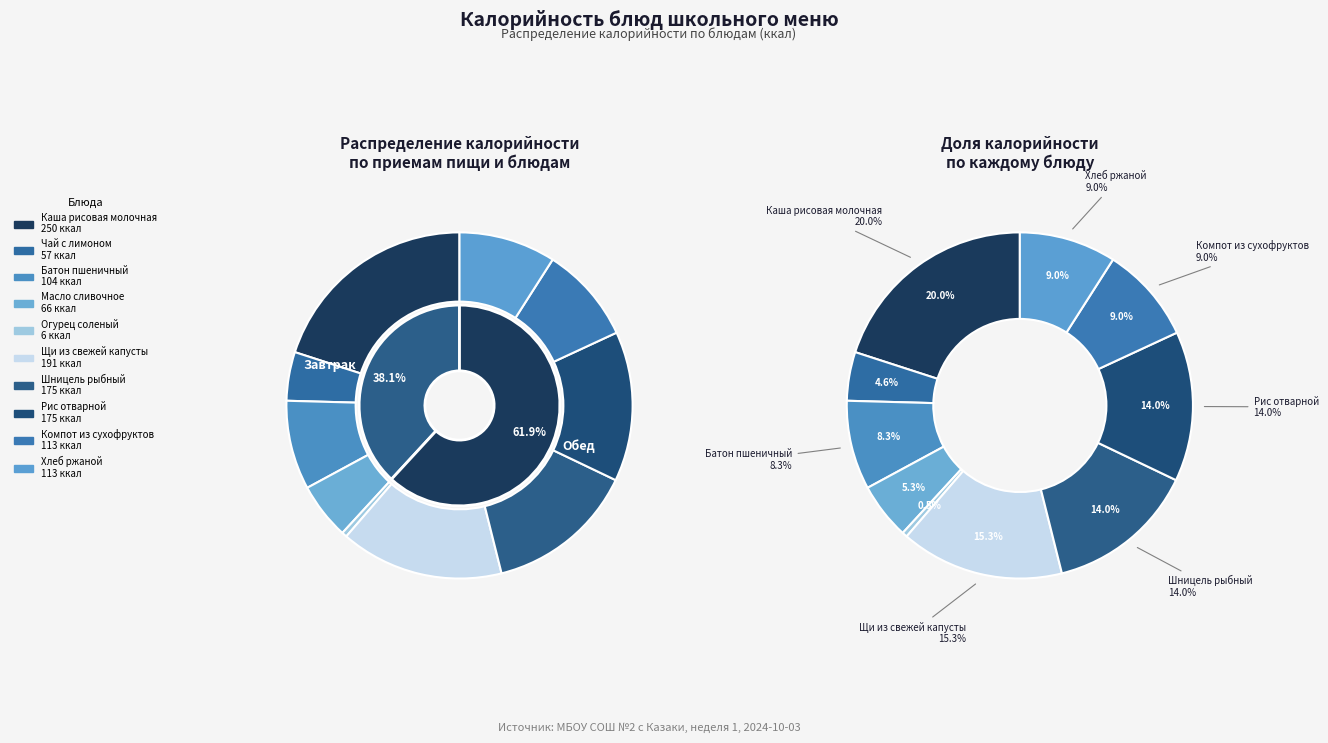

Is Щи из свежей капусты the majority of the pie?

No